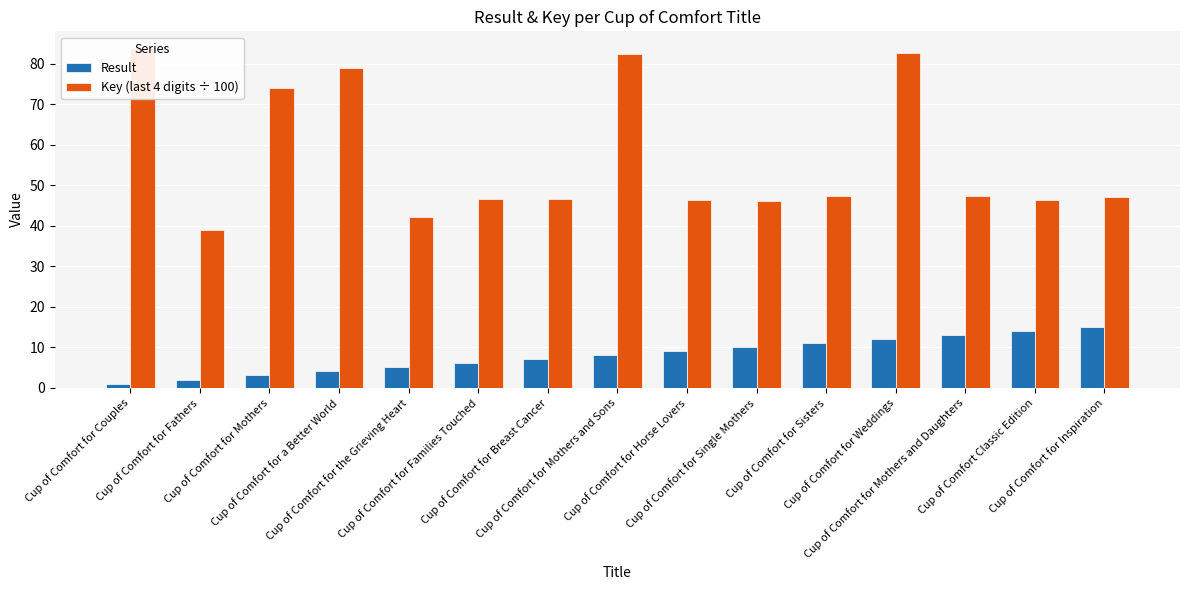

What is the difference between the maximum and minimum values in the Key (last 4 digits ÷ 100) series?

44.9